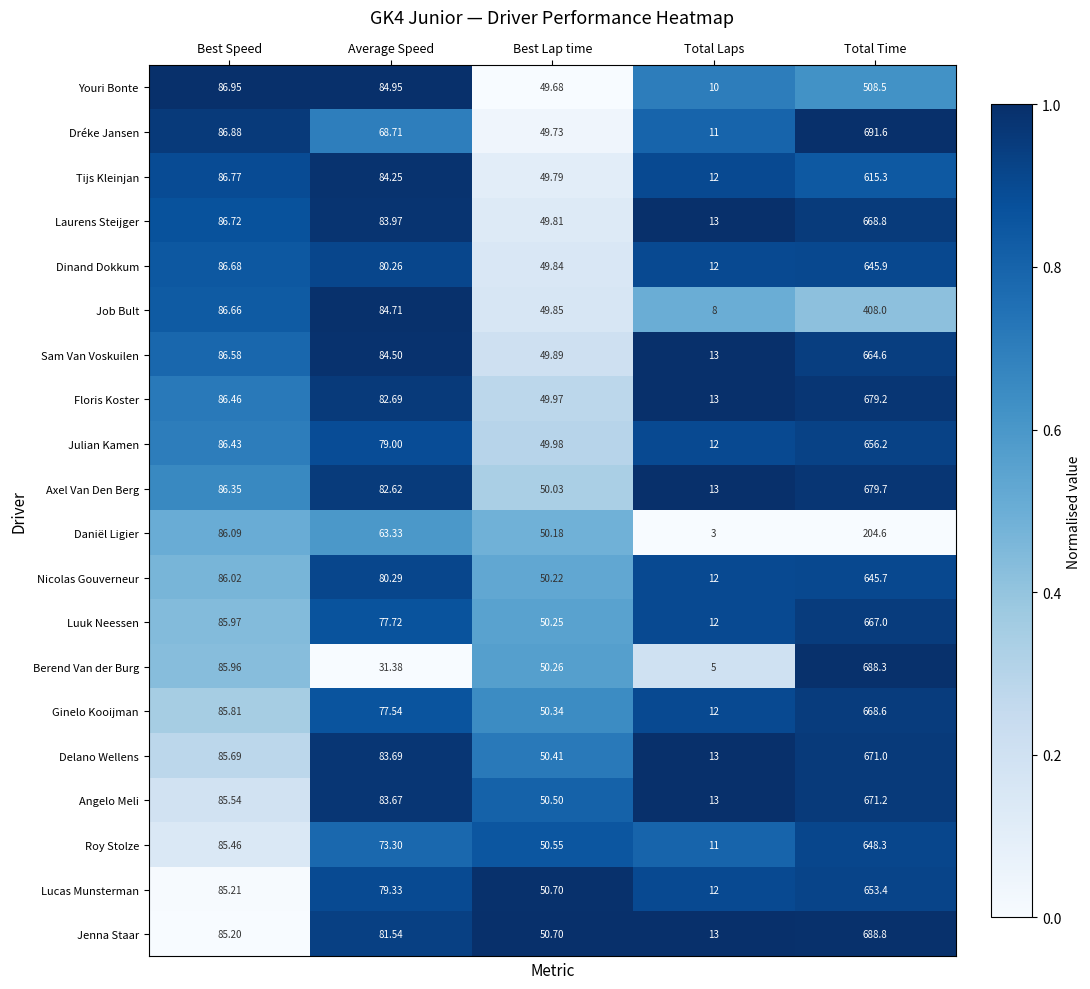

At which label is Dréke Jansen closest to 351?

Best Speed